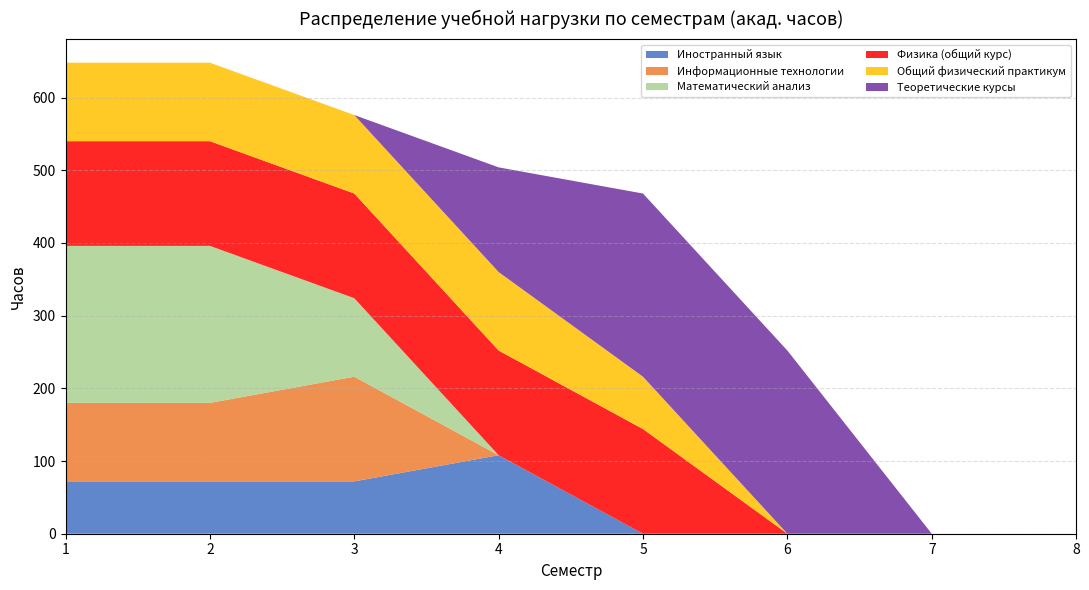

Reading left to right, transcribe all the data shown in this chart.

Иностранный язык: 72	72	72	108	0	0	0	0
Информационные технологии: 108	108	144	0	0	0	0	0
Математический анализ: 216	216	108	0	0	0	0	0
Физика (общий курс): 144	144	144	144	144	0	0	0
Общий физический практикум: 108	108	108	108	72	0	0	0
Теоретические курсы: 0	0	0	144	252	252	0	0